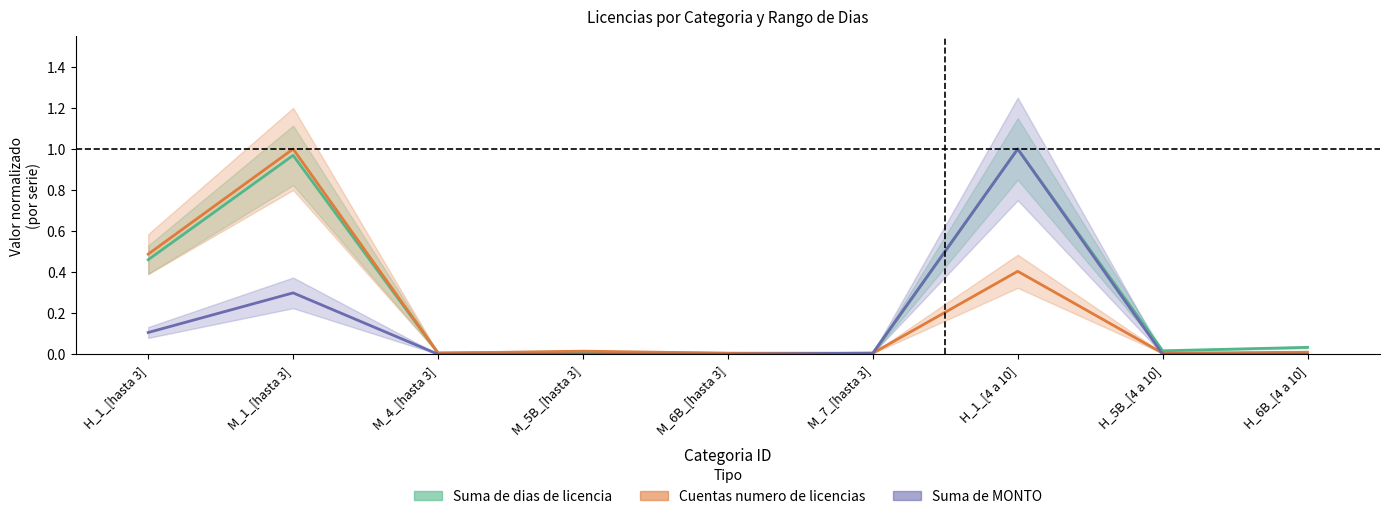

Where do Cuentas numero de licencias and Suma de MONTO first cross each other?

M_6B_[hasta 3] and M_7_[hasta 3]